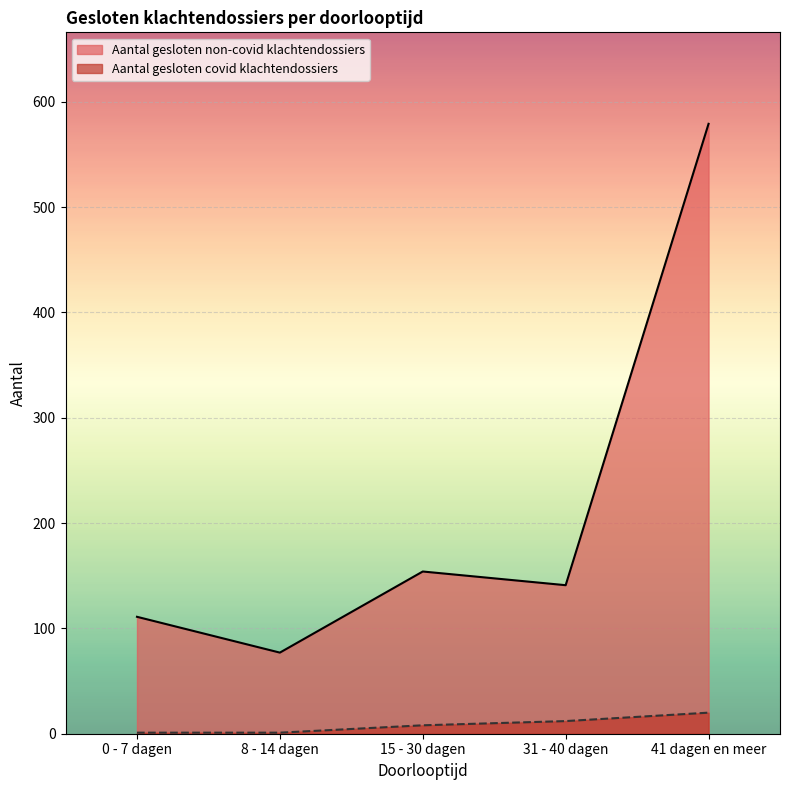

What position from the left is 31 - 40 dagen?

4